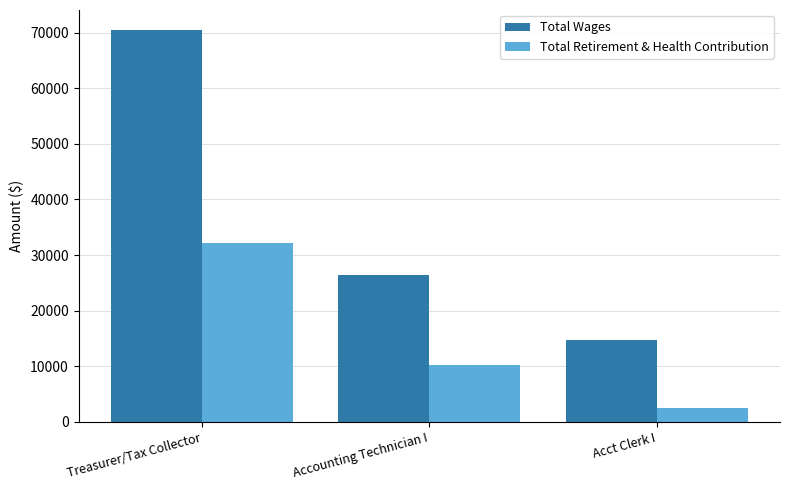

What are all the series names shown in the legend?

Total Wages, Total Retirement & Health Contribution